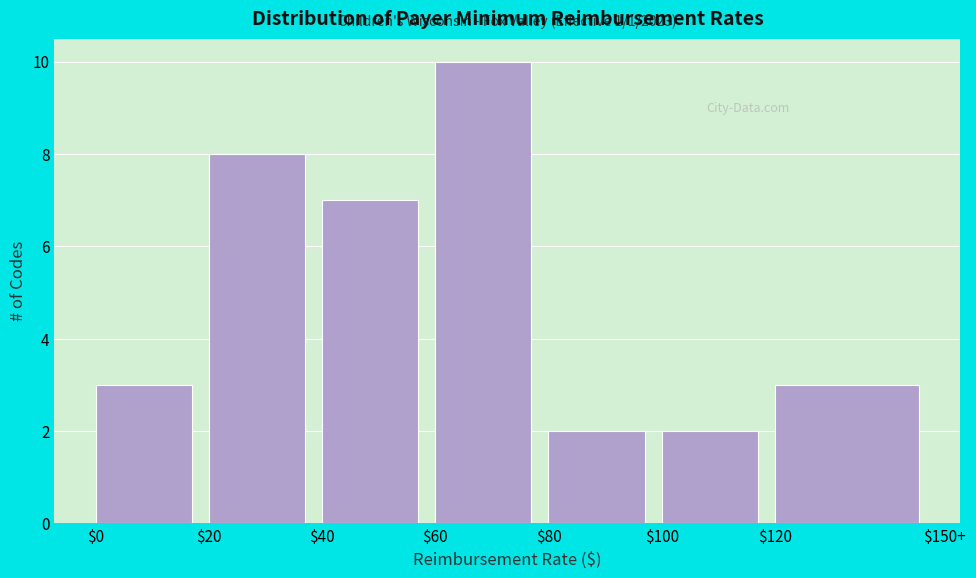

Reading left to right, what are all the values shown in this chart?

3	8	7	10	2	2	3